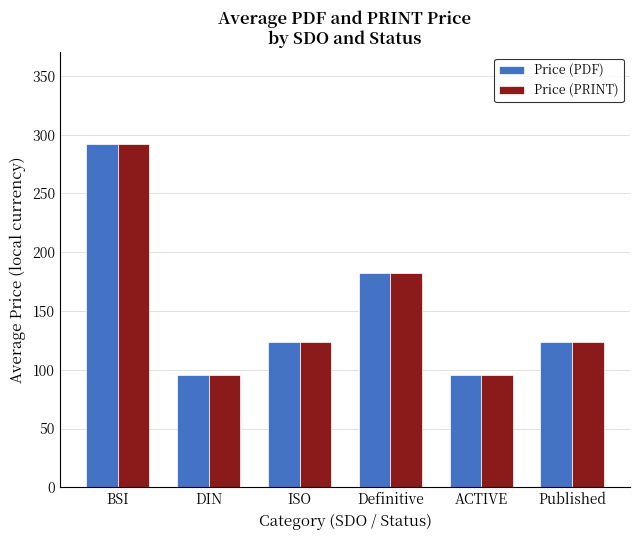

What is the approximate value of Price (PRINT) at Published?

123.2